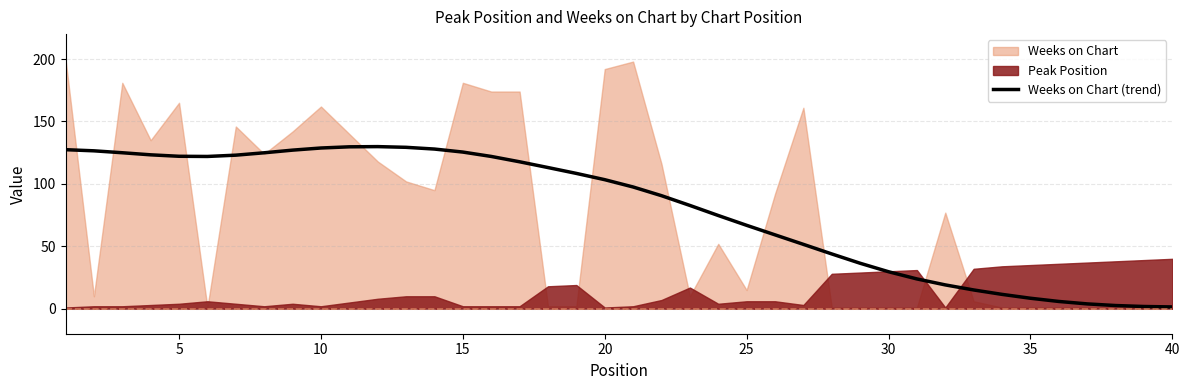

How many lines are shown in the chart?

1